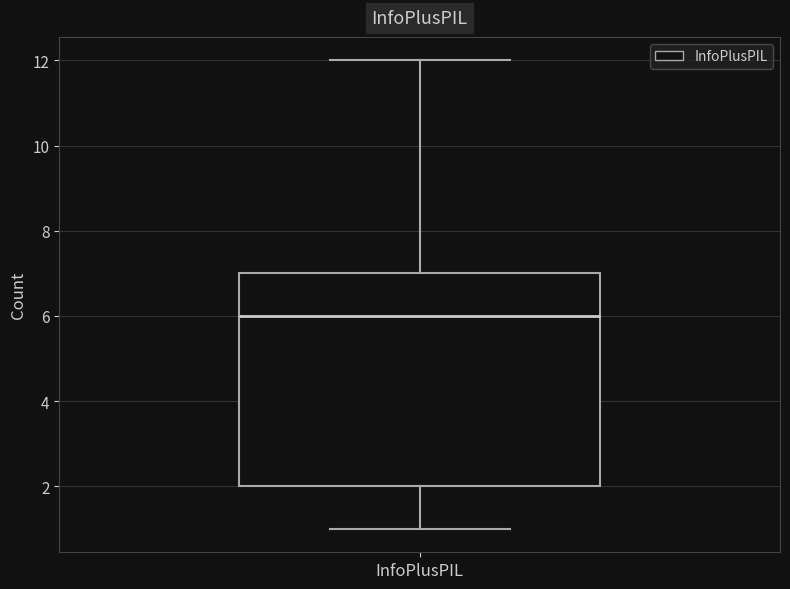

Read this box plot against the y-axis: the position of the median line, the range covered by the box, and the ends of both whiskers. The values are not printed on the chart, so give them approximately, as read against the axis.

median 6, box 2 to 7, whiskers 1 to 12